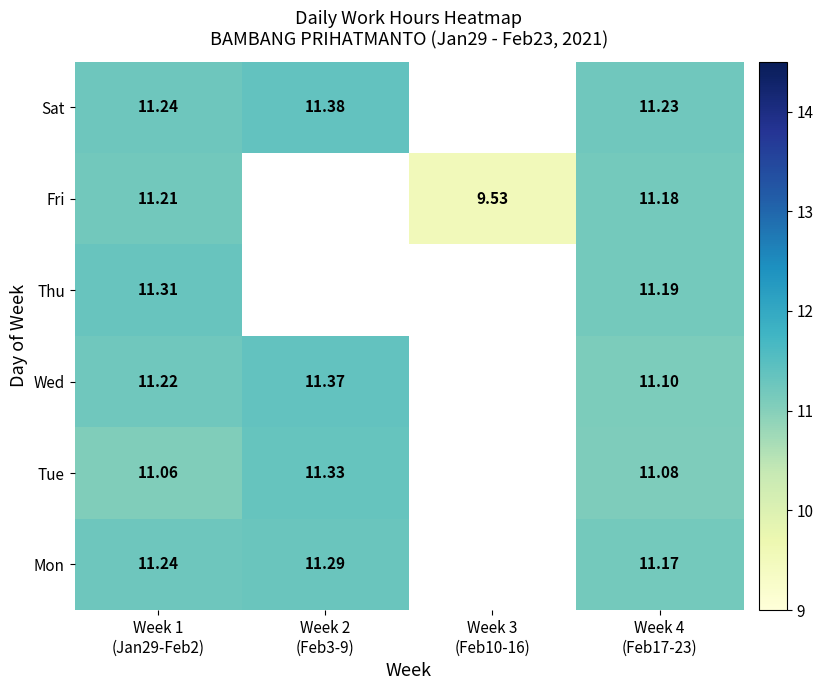

List the series in order of their peak value, lowest first.

Fri, Mon, Thu, Tue, Wed, Sat